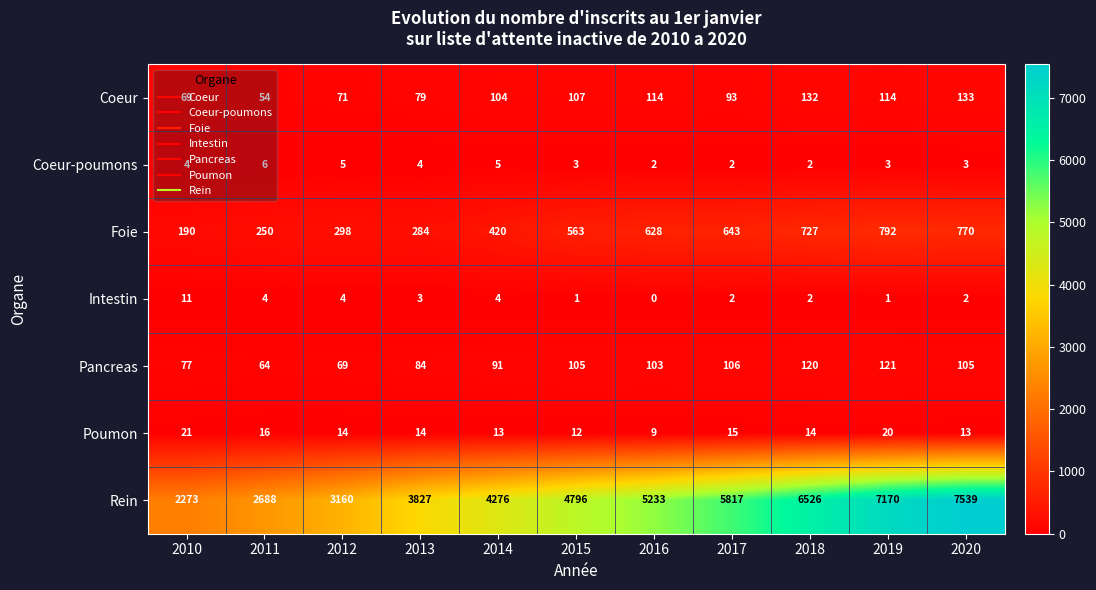

What is the greatest value displayed?

7539